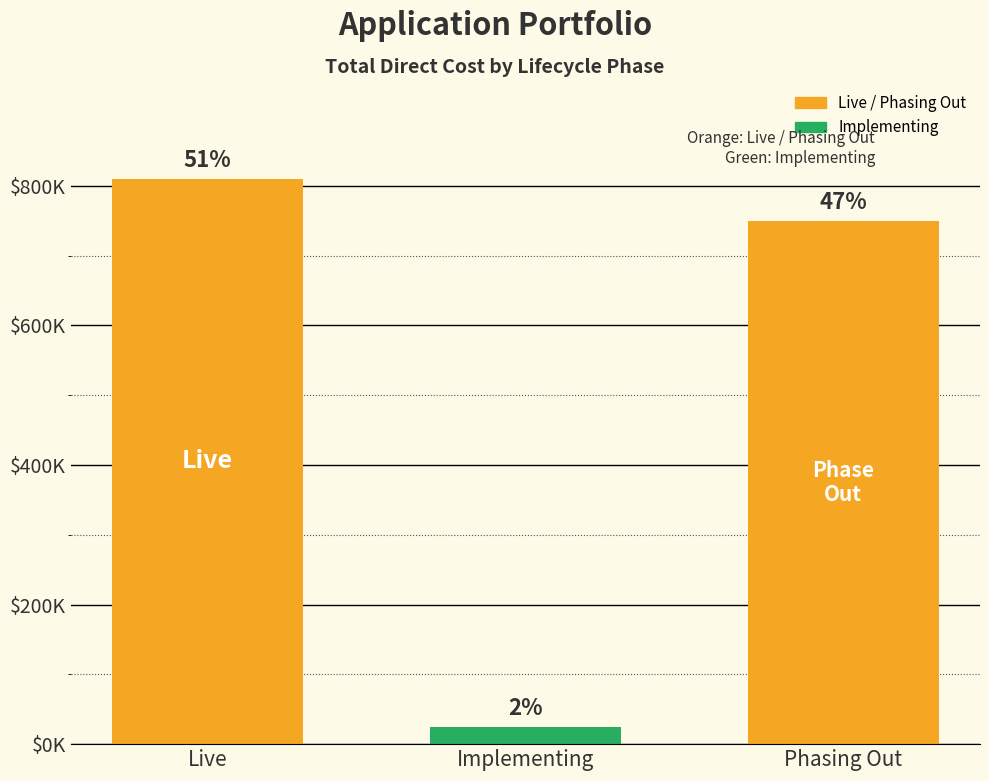

What is the sum of the values at Live and Implementing?

835000